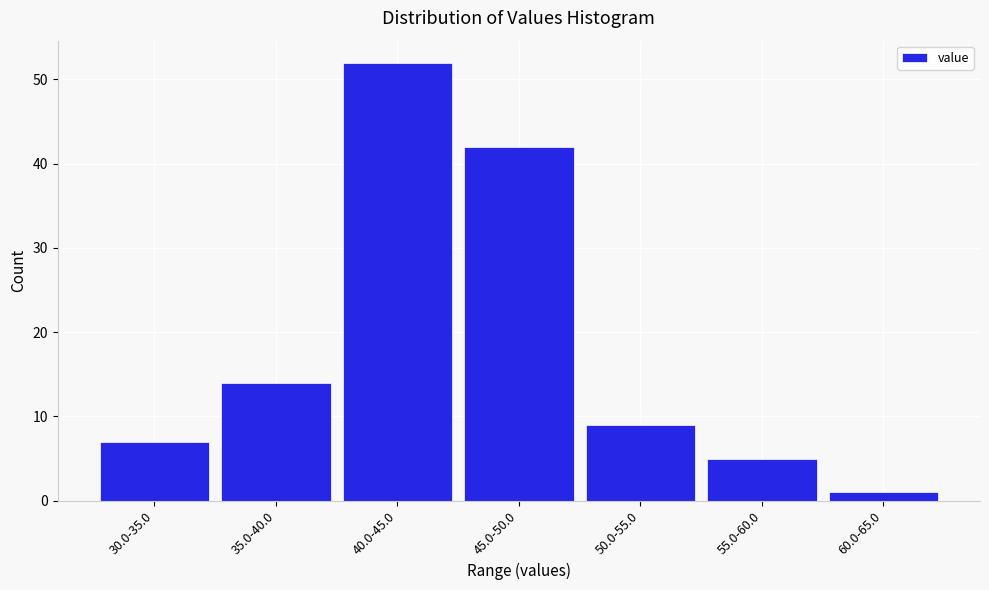

Reading left to right, what are all the values shown in this chart?

7	14	52	42	9	5	1